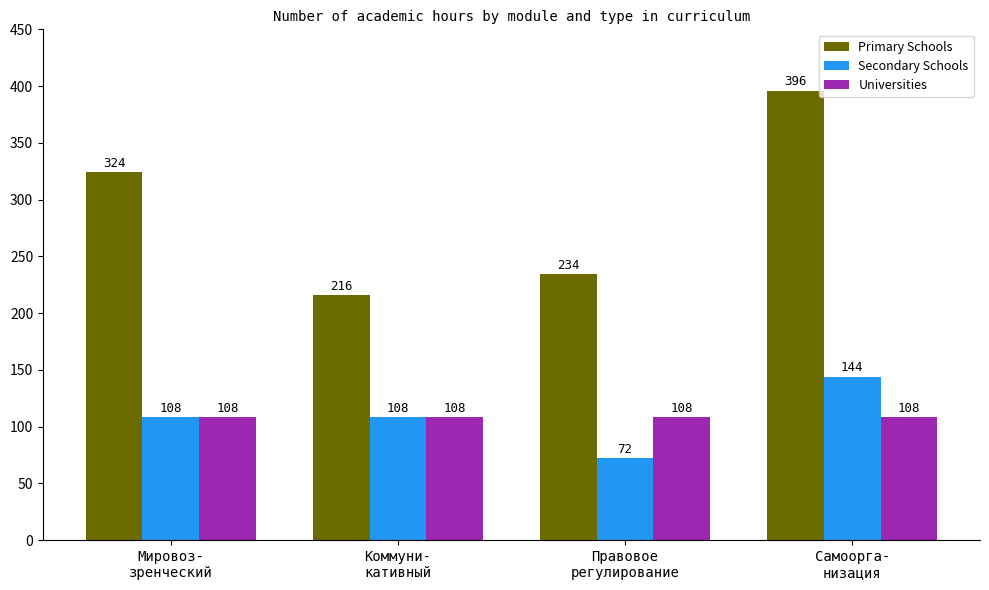

List the series in order of their peak value, lowest first.

Universities, Secondary Schools, Primary Schools